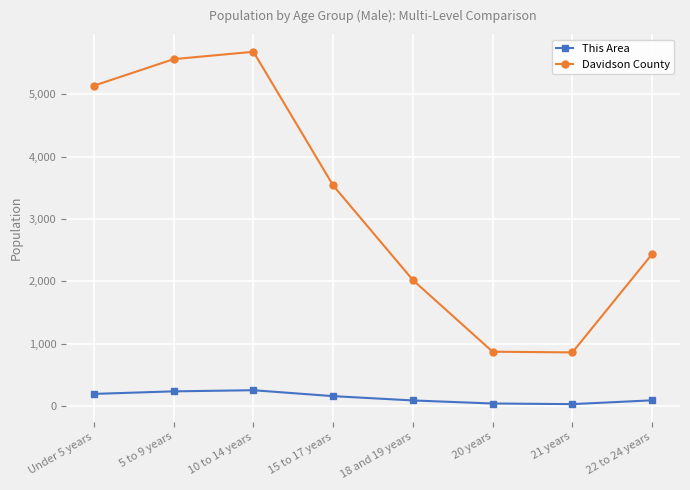

What is the sum of the Davidson County values at Under 5 years and 20 years?

6007